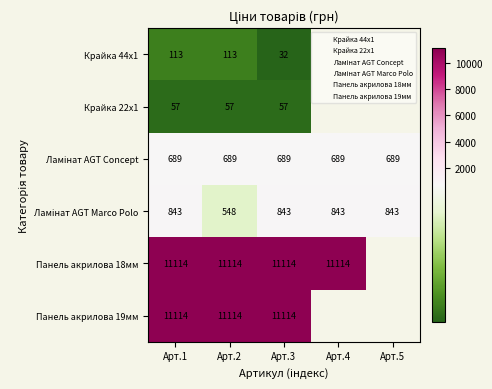

The Панель акрилова 18мм series shows 5255.6 at Арт.2. True or false?

False